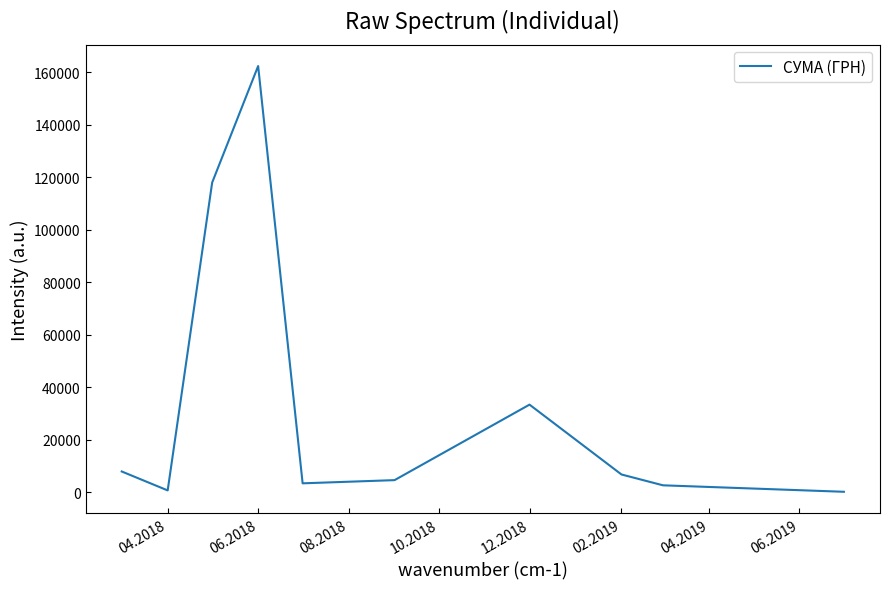

What is the difference between the maximum and minimum values?

162184.6